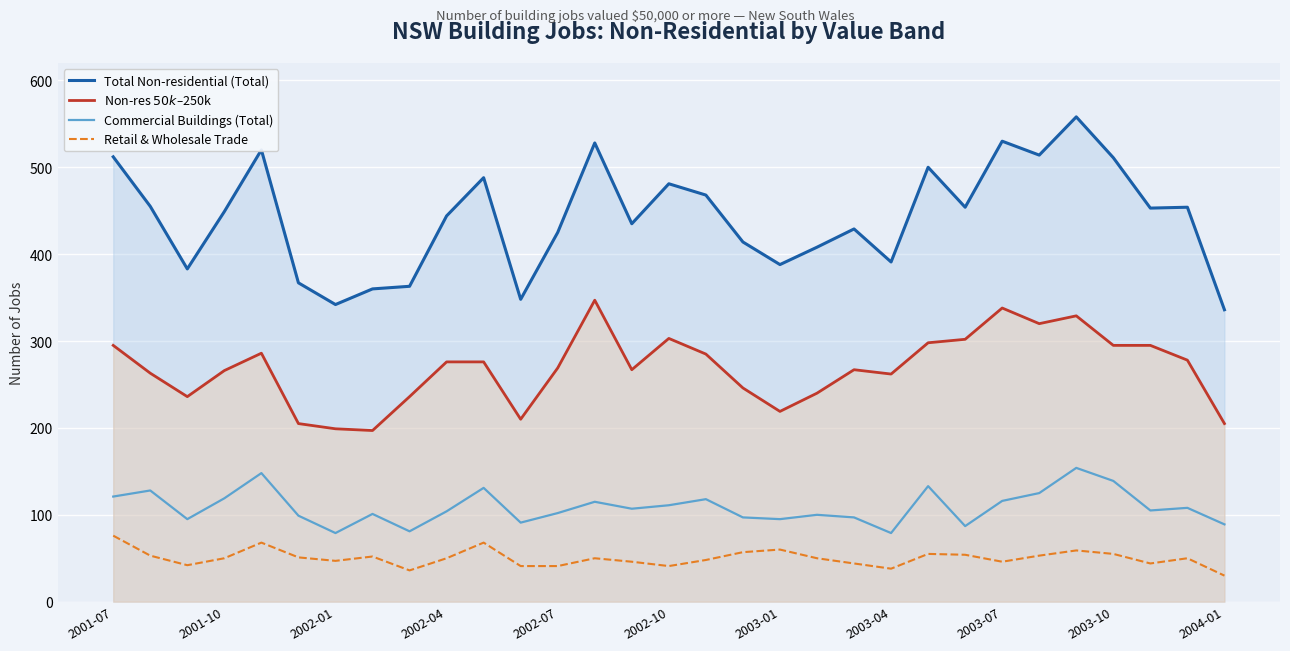

List the series in order of their peak value, highest first.

Total Non-residential (Total), Non-res $50k–$250k, Commercial Buildings (Total), Retail & Wholesale Trade